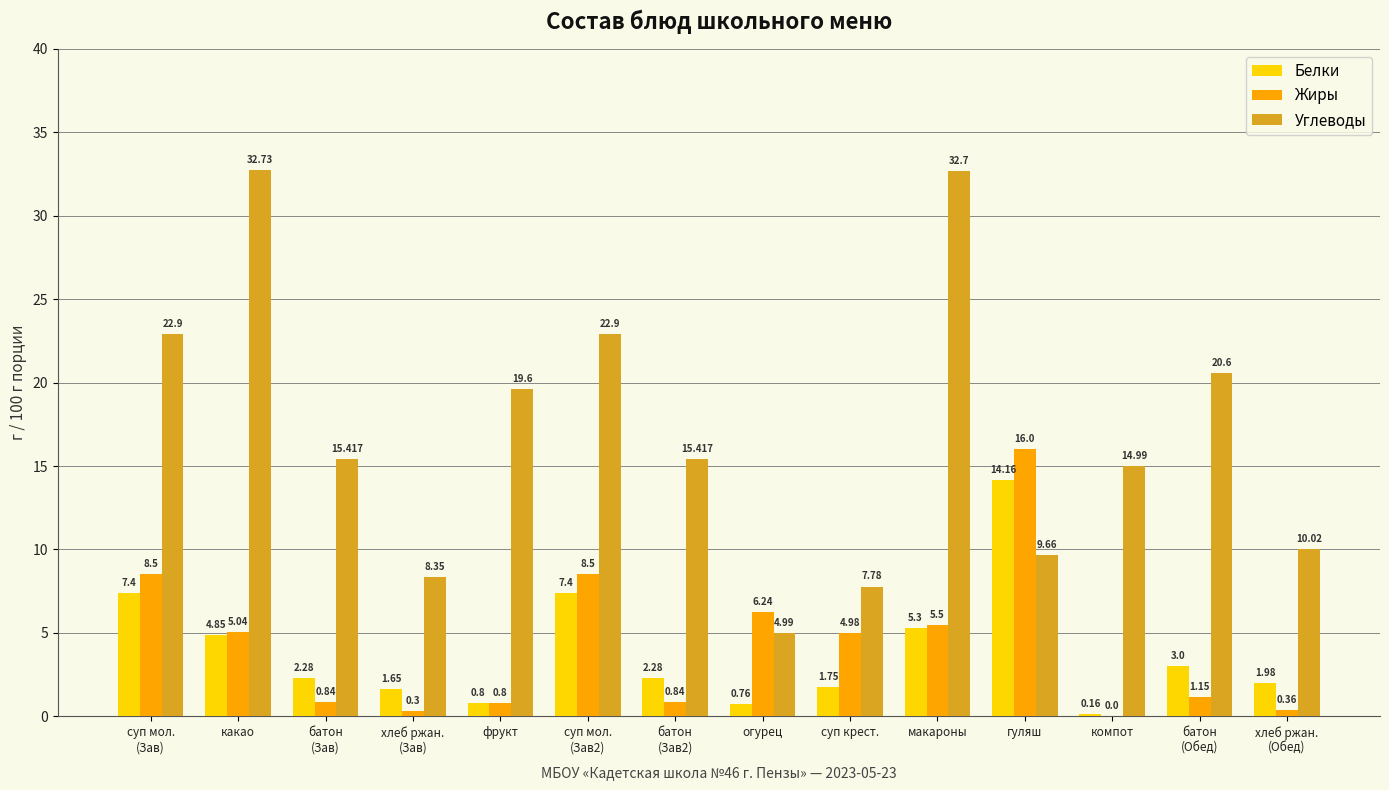

Is the value of Жиры at фрукт greater than the value of Углеводы at какао?

No